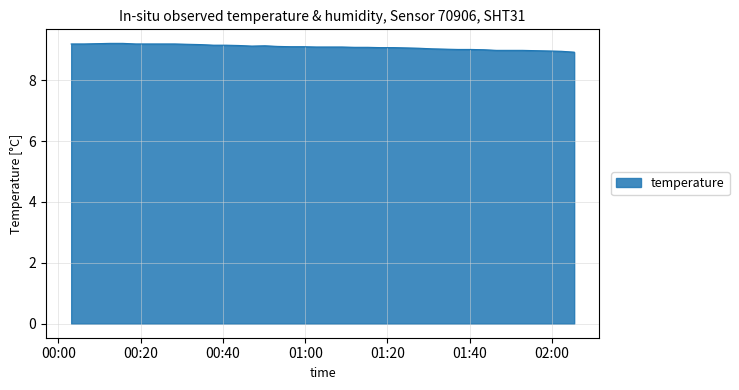

What is the difference between the maximum and minimum values?

0.3